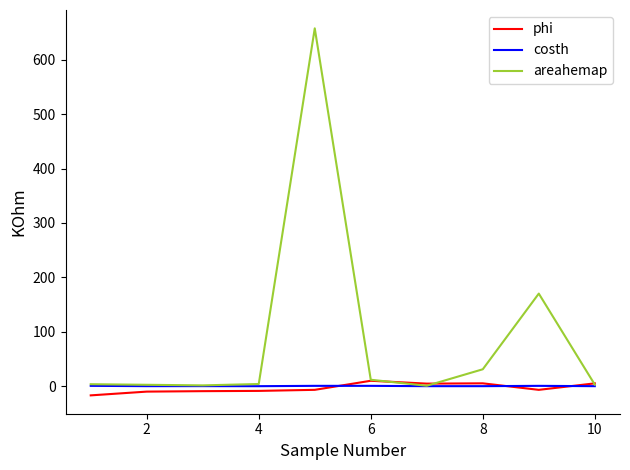

Which series has the largest total across all categories?

areahemap